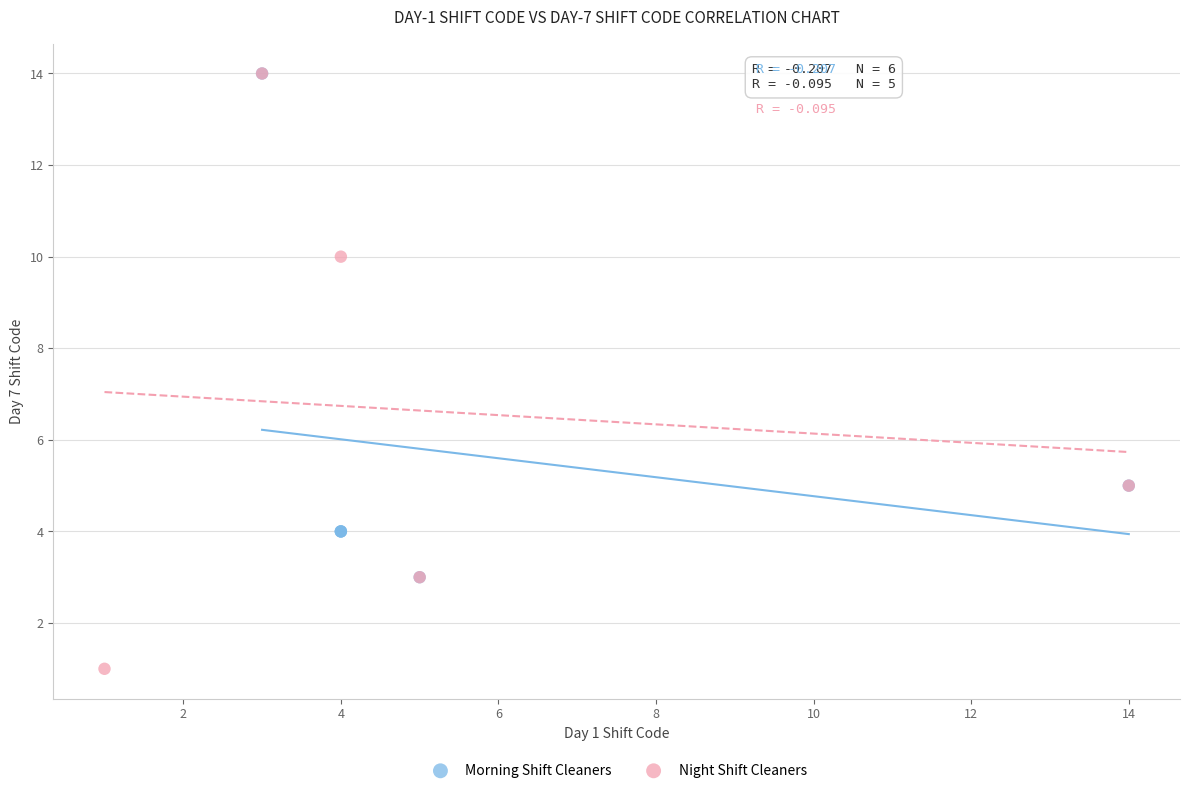

Which series contains the lowest Y value?

Night Shift Cleaners